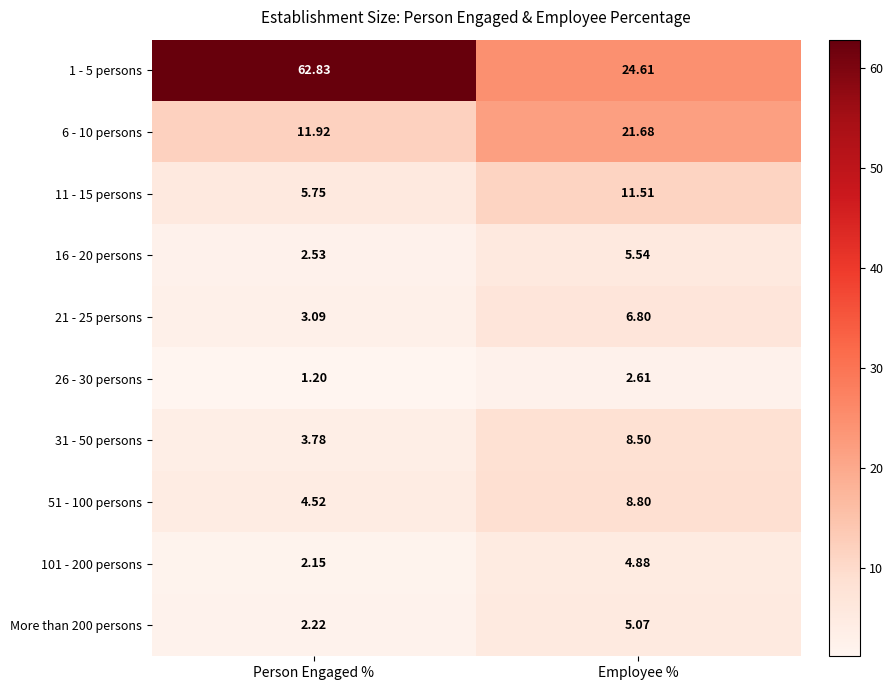

List the labels in order of 101 - 200 persons value, largest first.

Employee %, Person Engaged %